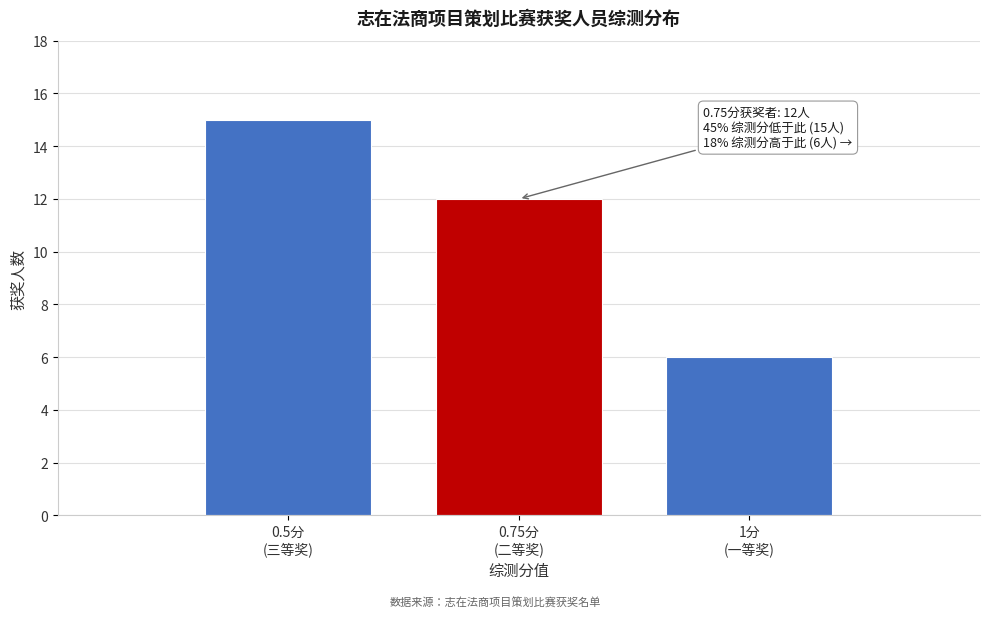

Reading left to right, list all the values displayed in this chart.

15	12	6